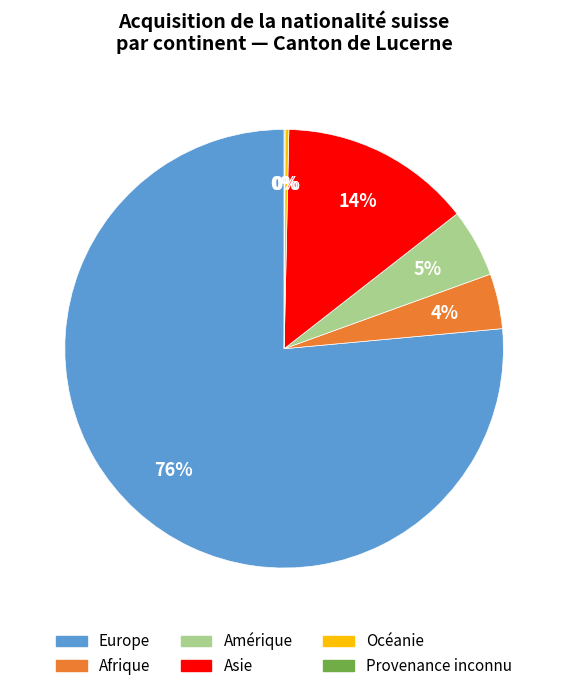

Which category accounts for the majority?

Europe